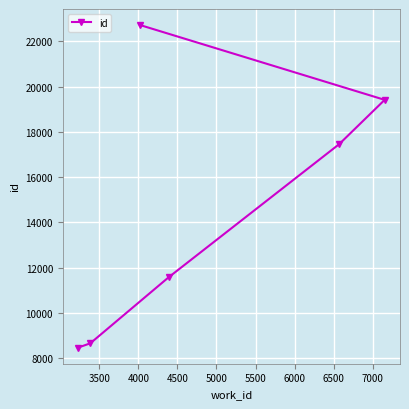

What is the greatest value displayed?

22718